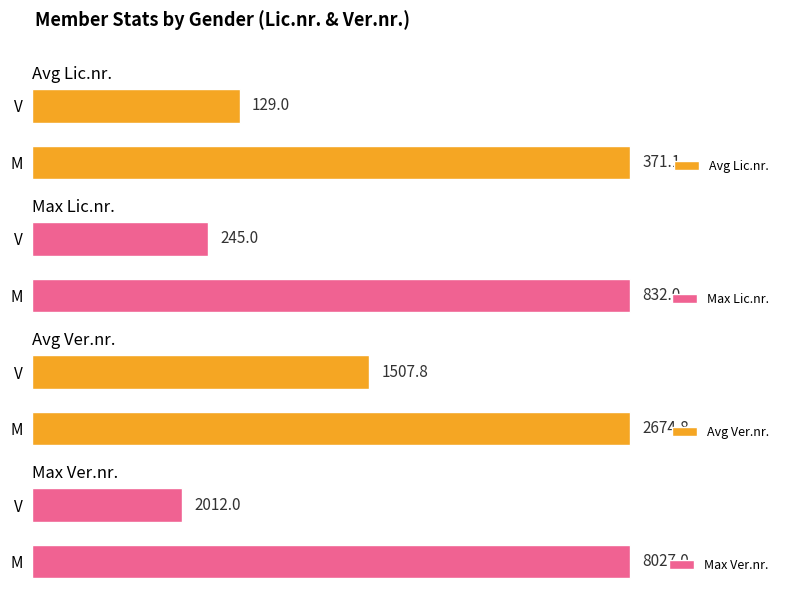

Which category has the lowest value in the Avg Lic.nr. series?

V